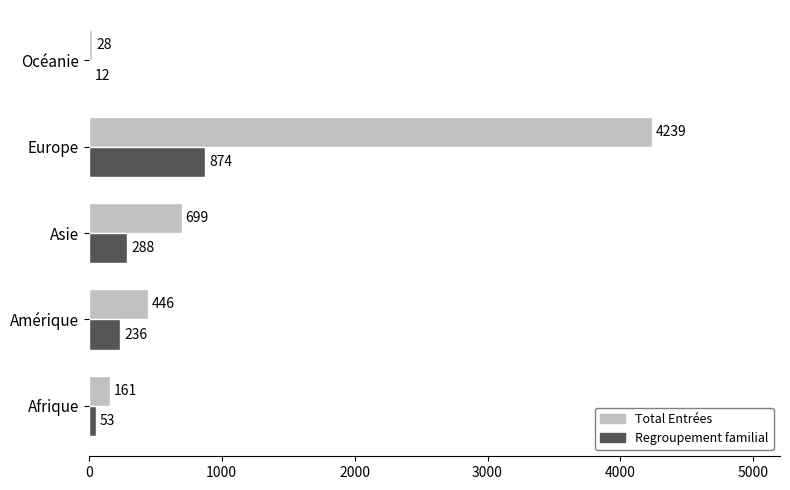

Is it true that Regroupement familial equals 412 at Amérique?

False